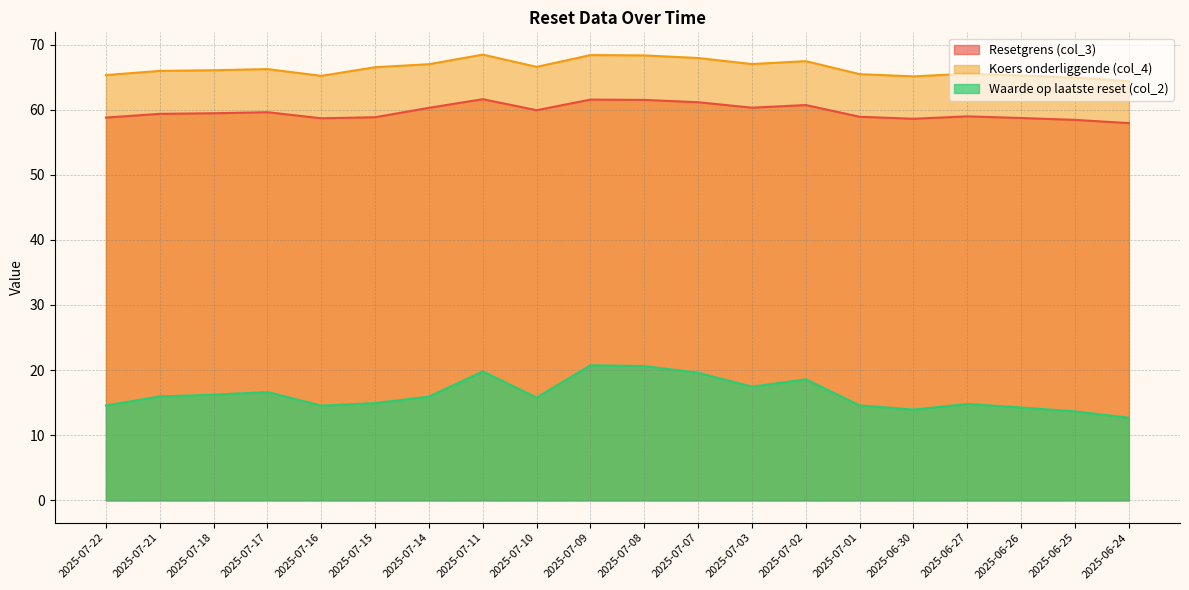

What is the label of the 8th point from the left?

2025-07-11